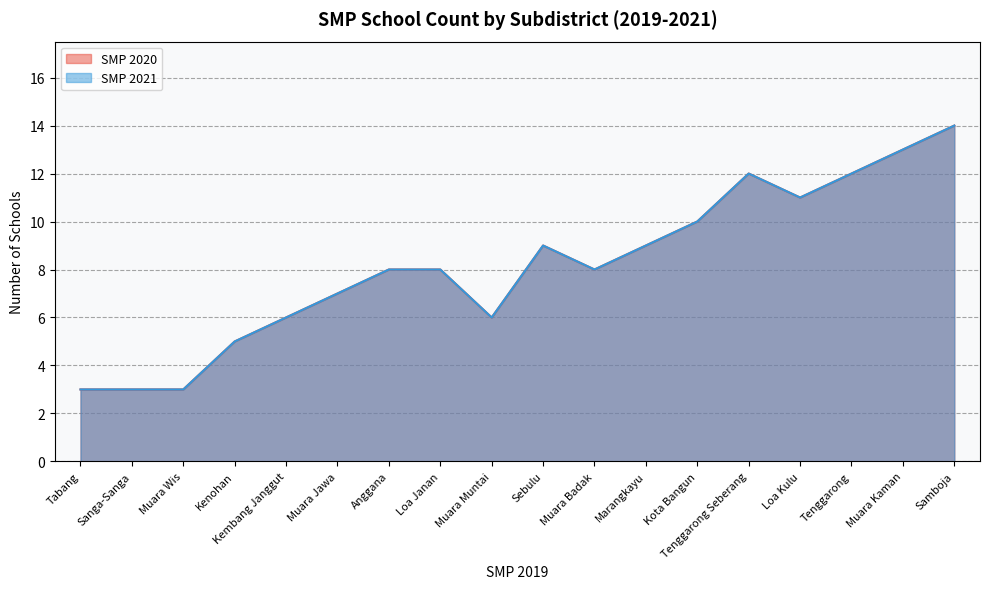

Where is SMP 2020 nearest to the value 8?

Loa Janan